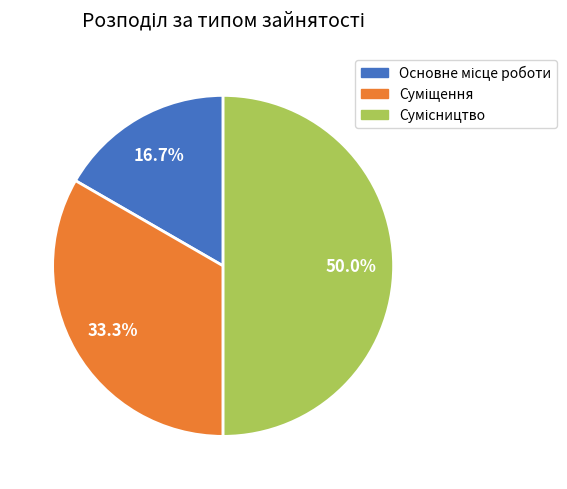

To the nearest percent, what is the average slice percentage?

33%